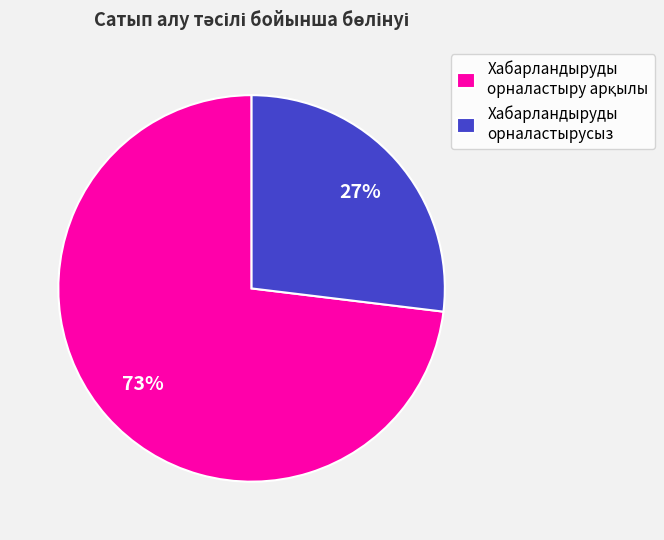

True or false: Хабарландыруды орналастырусыз accounts for 27% of the total.

True